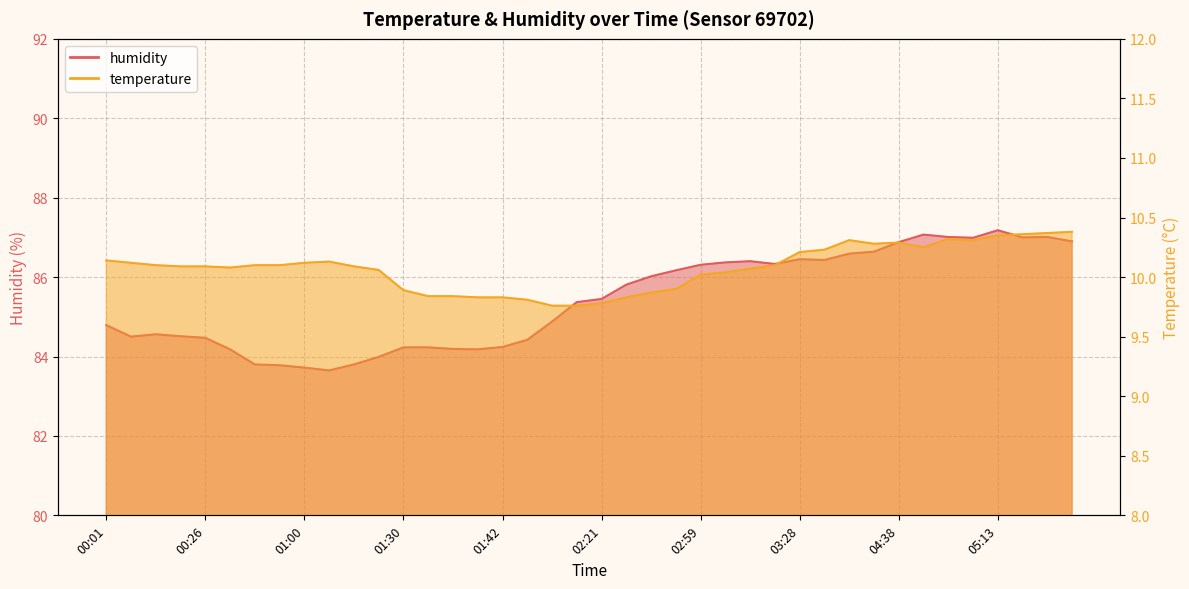

At which label does temperature first exceed 10?

00:01